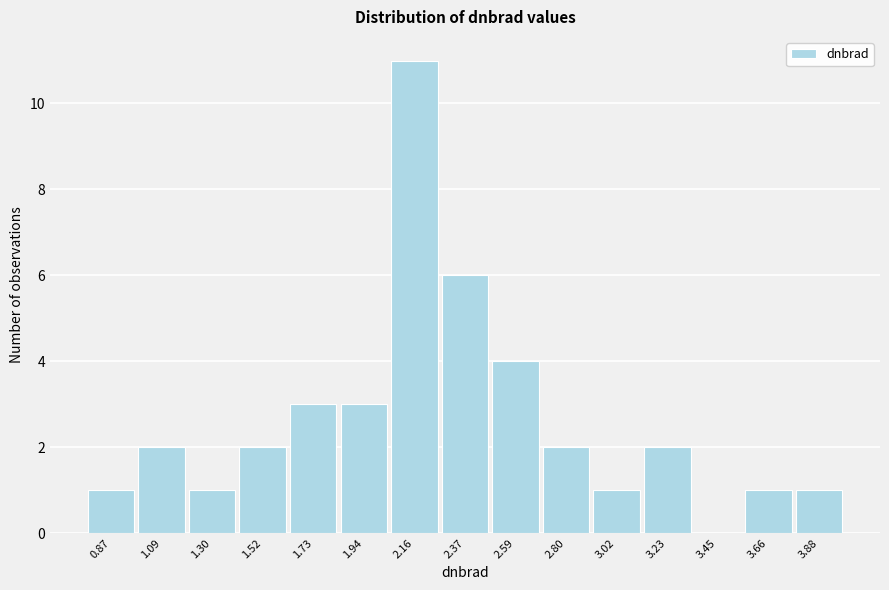

Reading right to left, extract all data points from this chart.

3.88=1	3.66=1	3.45=0	3.23=2	3.02=1	2.80=2	2.59=4	2.37=6	2.16=11	1.94=3	1.73=3	1.52=2	1.30=1	1.09=2	0.87=1